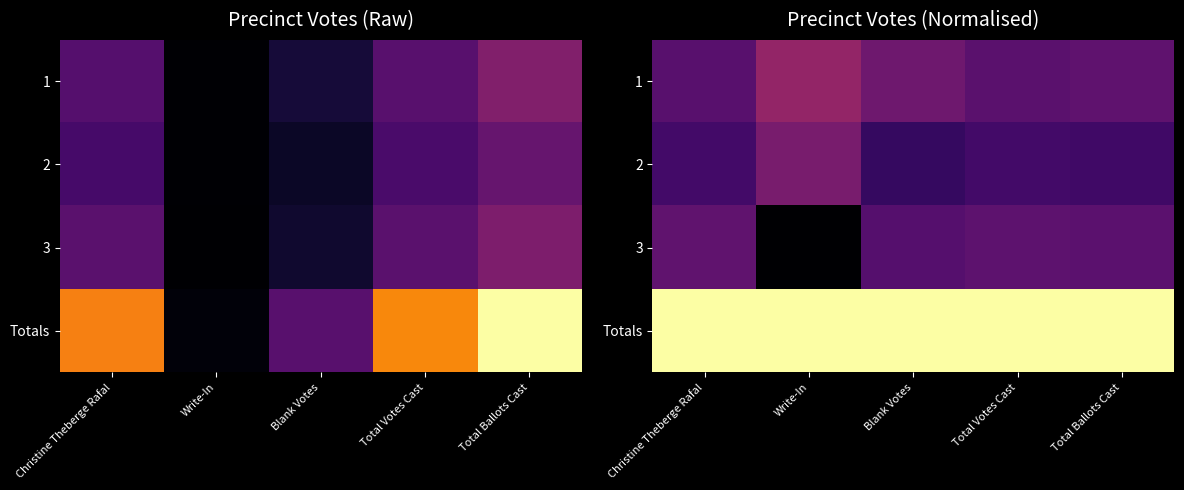

Rank the series at Christine Theberge Rafal from lowest to highest value.

2, 1, 3, Totals